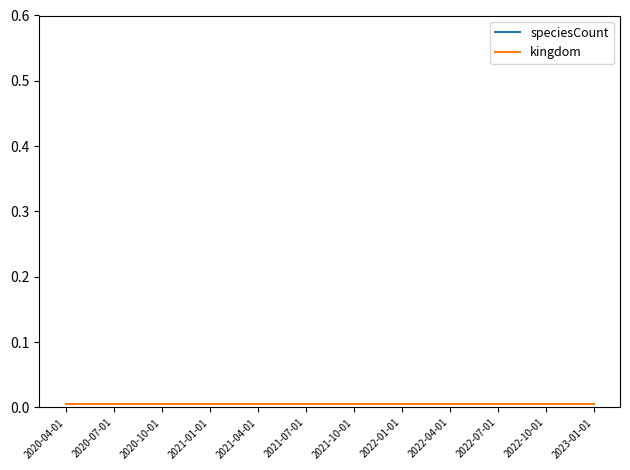

Where is kingdom nearest to the value 0?

2020-04-01